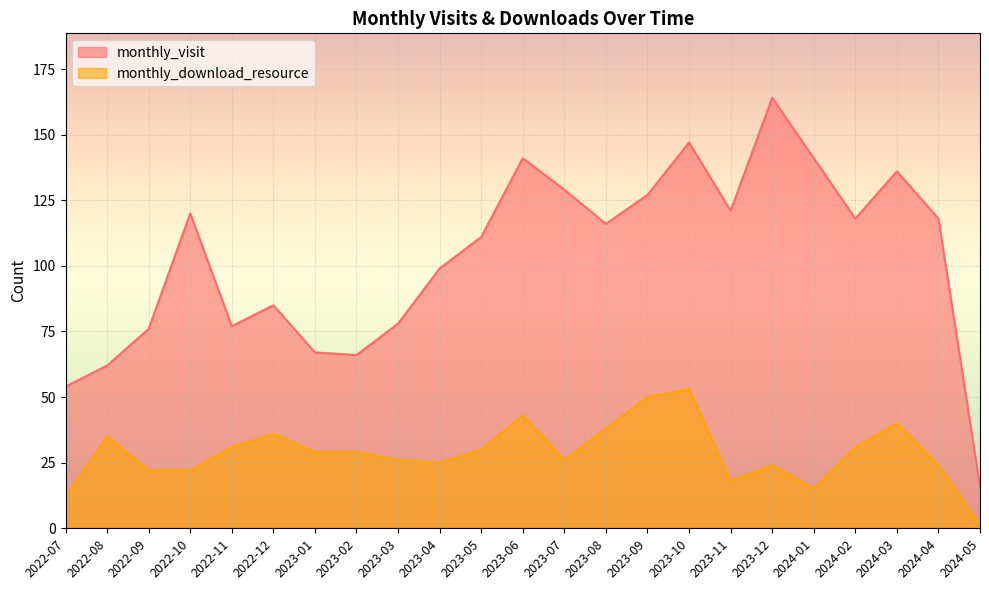

Rank the series at 2024-01 from highest to lowest value.

monthly_visit, monthly_download_resource